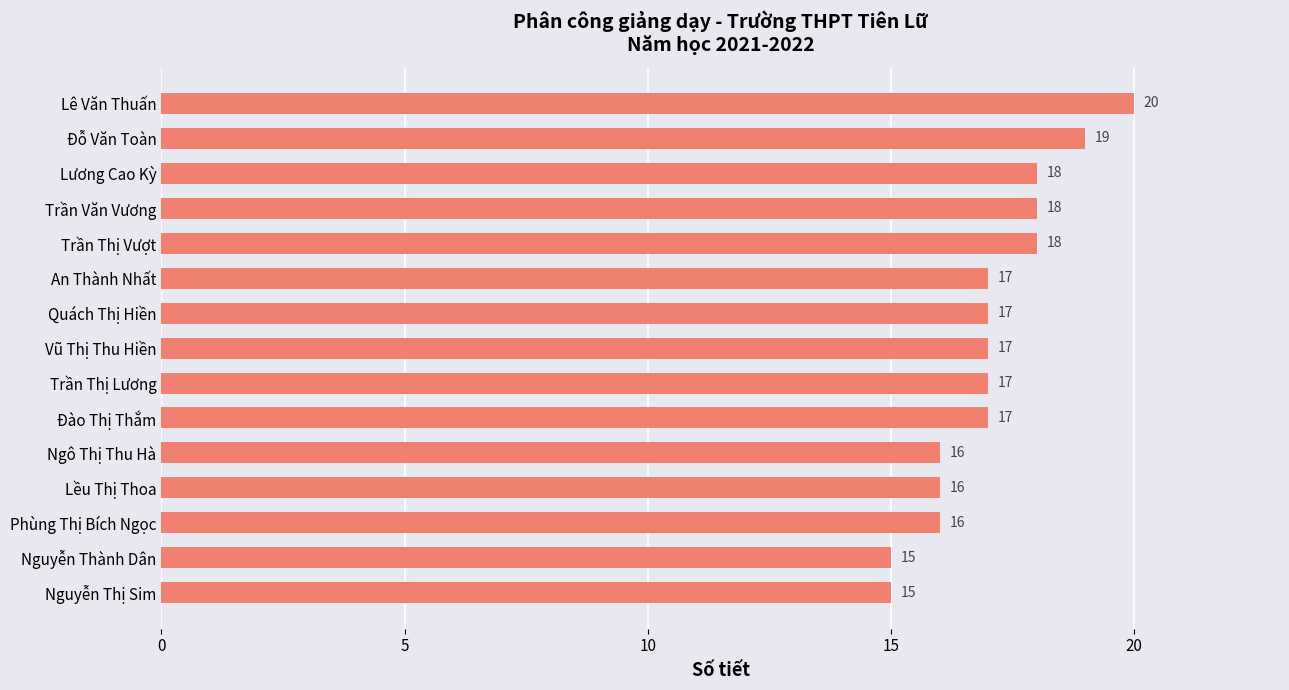

Are the bars grouped side by side (vs. stacked)?

No